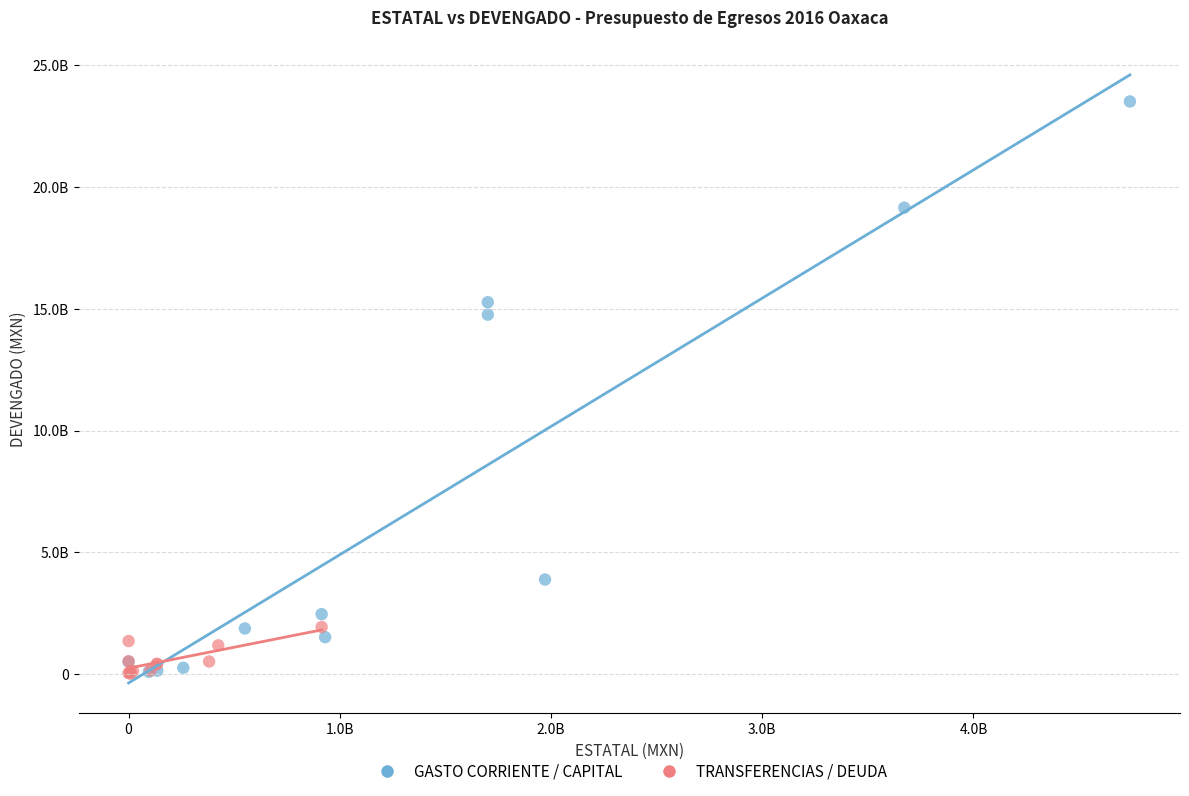

Which series reaches the maximum Y coordinate?

GASTO CORRIENTE / CAPITAL